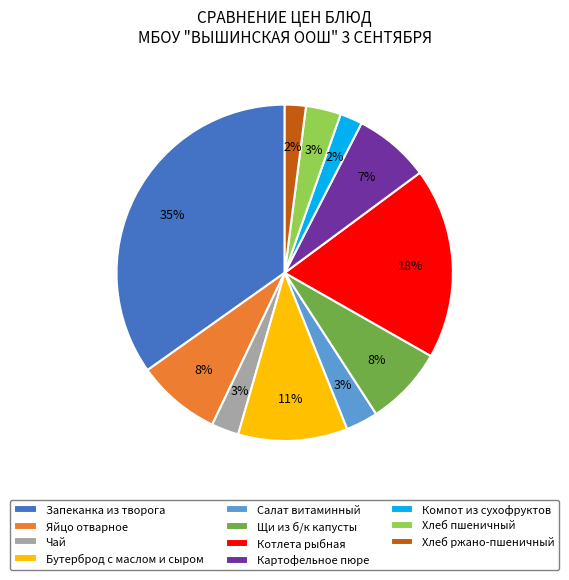

True or false: Бутерброд с маслом и сыром accounts for 11% of the total.

True